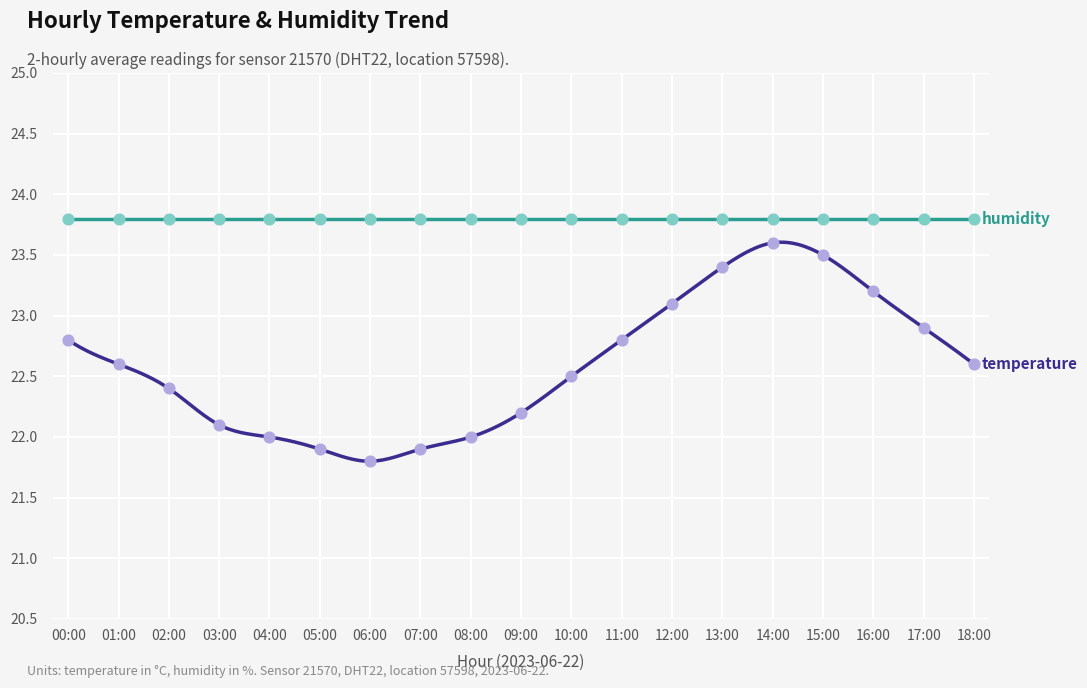

Between 10:00 and 16:00, which is larger?

16:00